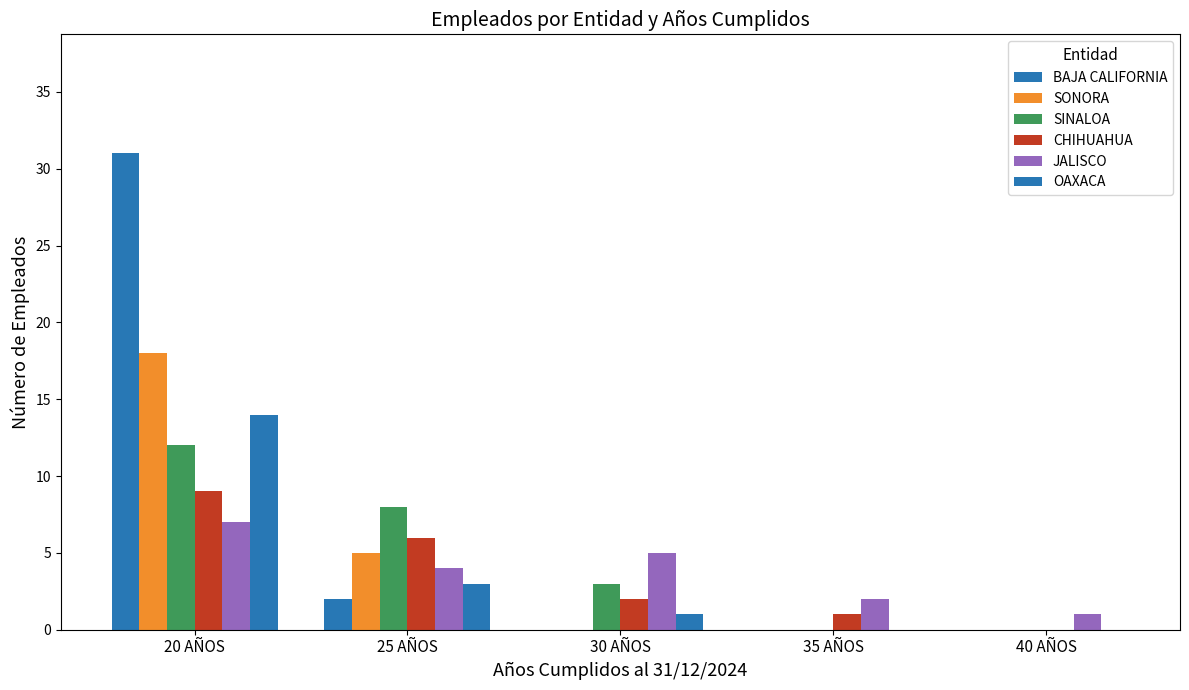

Reading right to left, extract all data points from this chart.

BAJA CALIFORNIA: 0	0	0	2	31
SONORA: 0	0	0	5	18
SINALOA: 0	0	3	8	12
CHIHUAHUA: 0	1	2	6	9
JALISCO: 1	2	5	4	7
OAXACA: 0	0	1	3	14